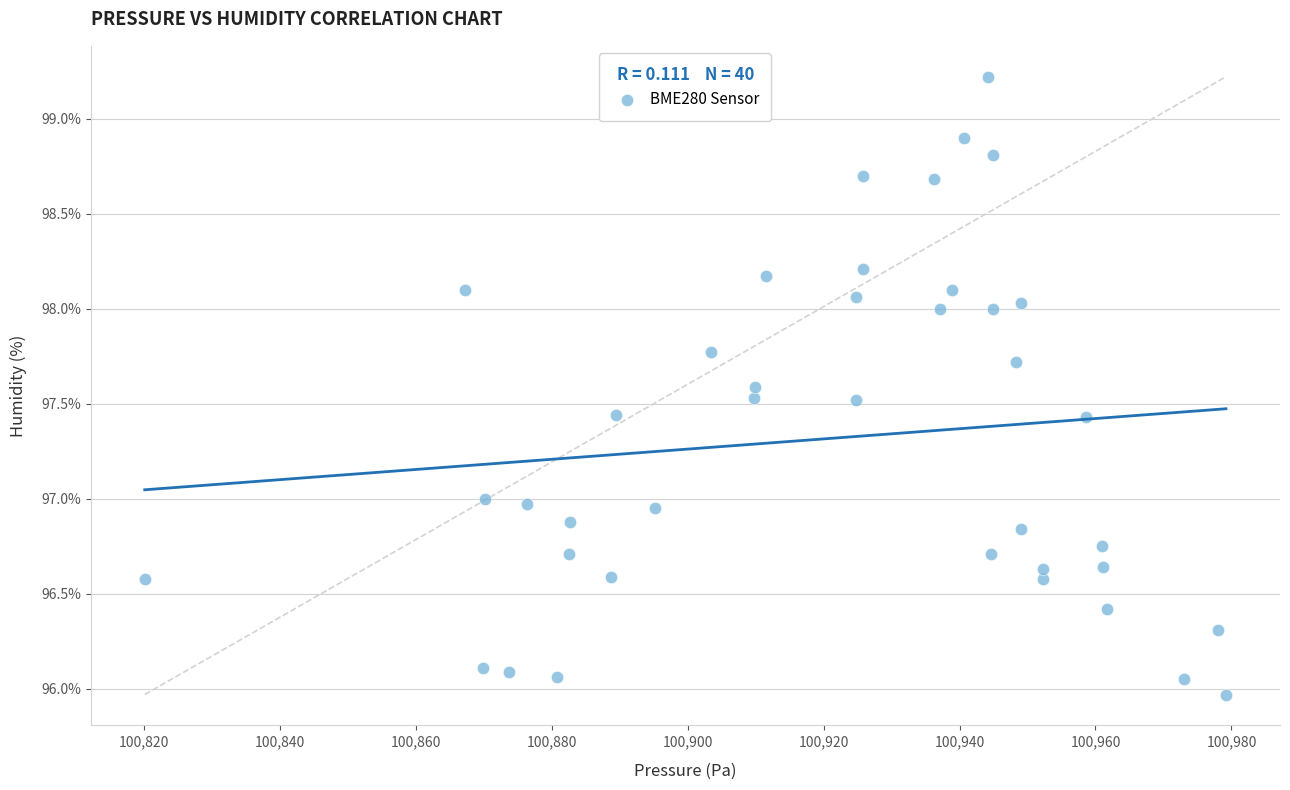

What is the range of X values (max minus min)?

159.0